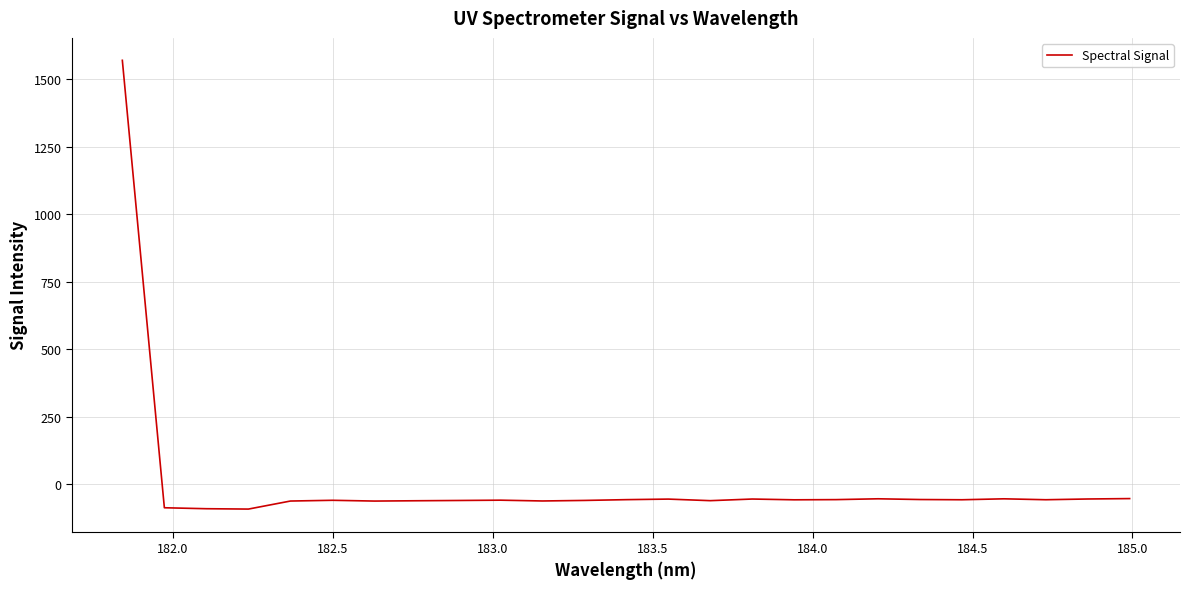

What is the minimum value shown in the chart?

-91.9